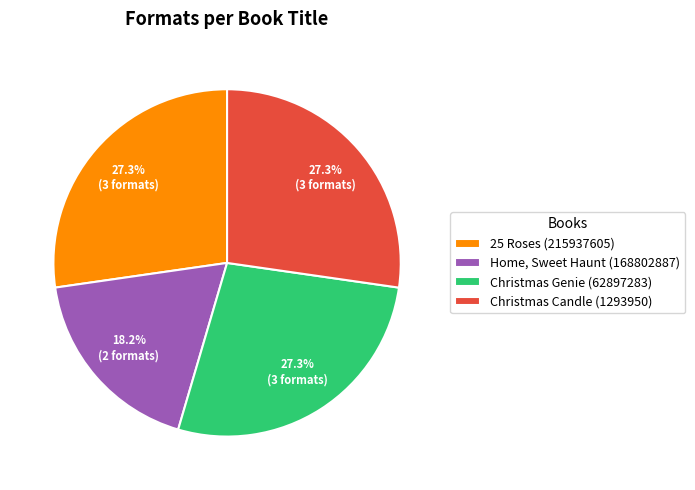

Is it true that Christmas Candle (1293950) is 40% of the pie?

False